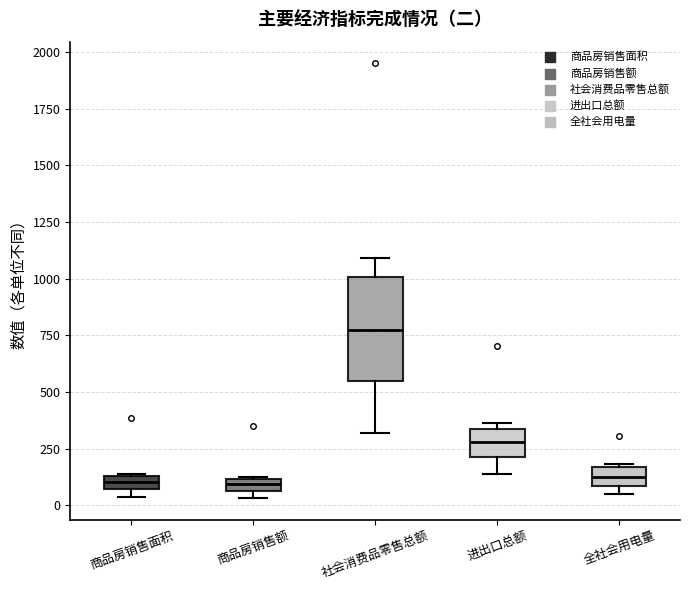

Which box is the tallest, from its lower edge to its upper edge?

社会消费品零售总额